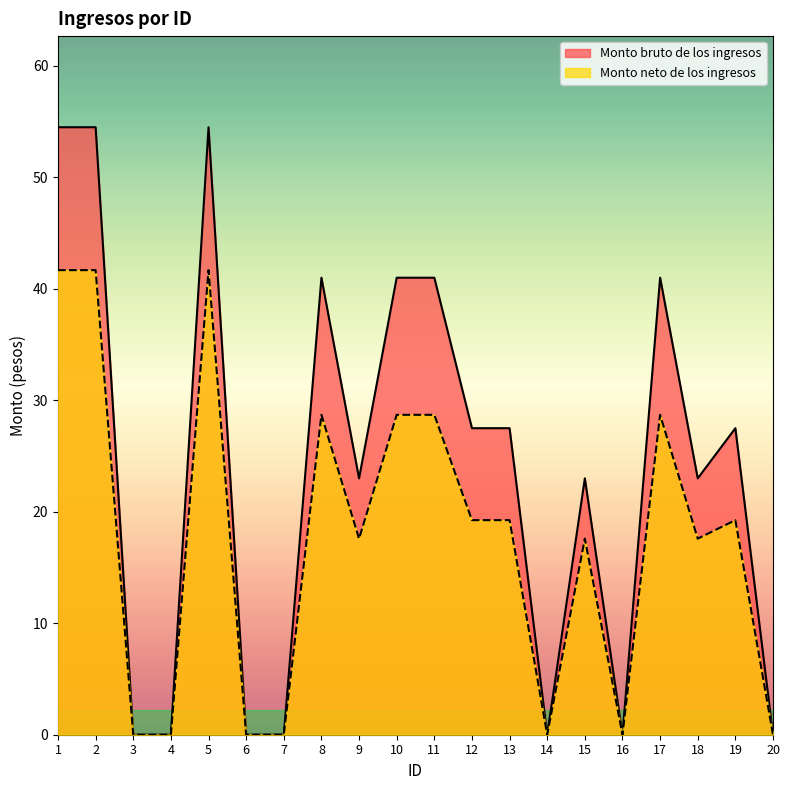

At 2, list the series in order from smallest to largest.

Monto neto de los ingresos, Monto bruto de los ingresos